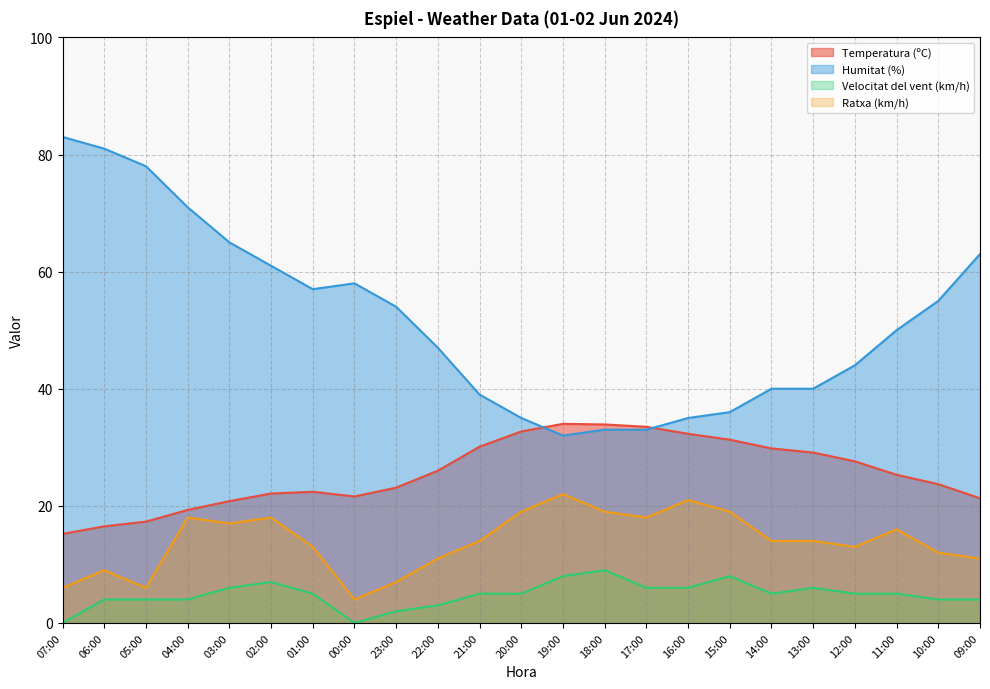

What is the label of the 18th point from the right?

02:00